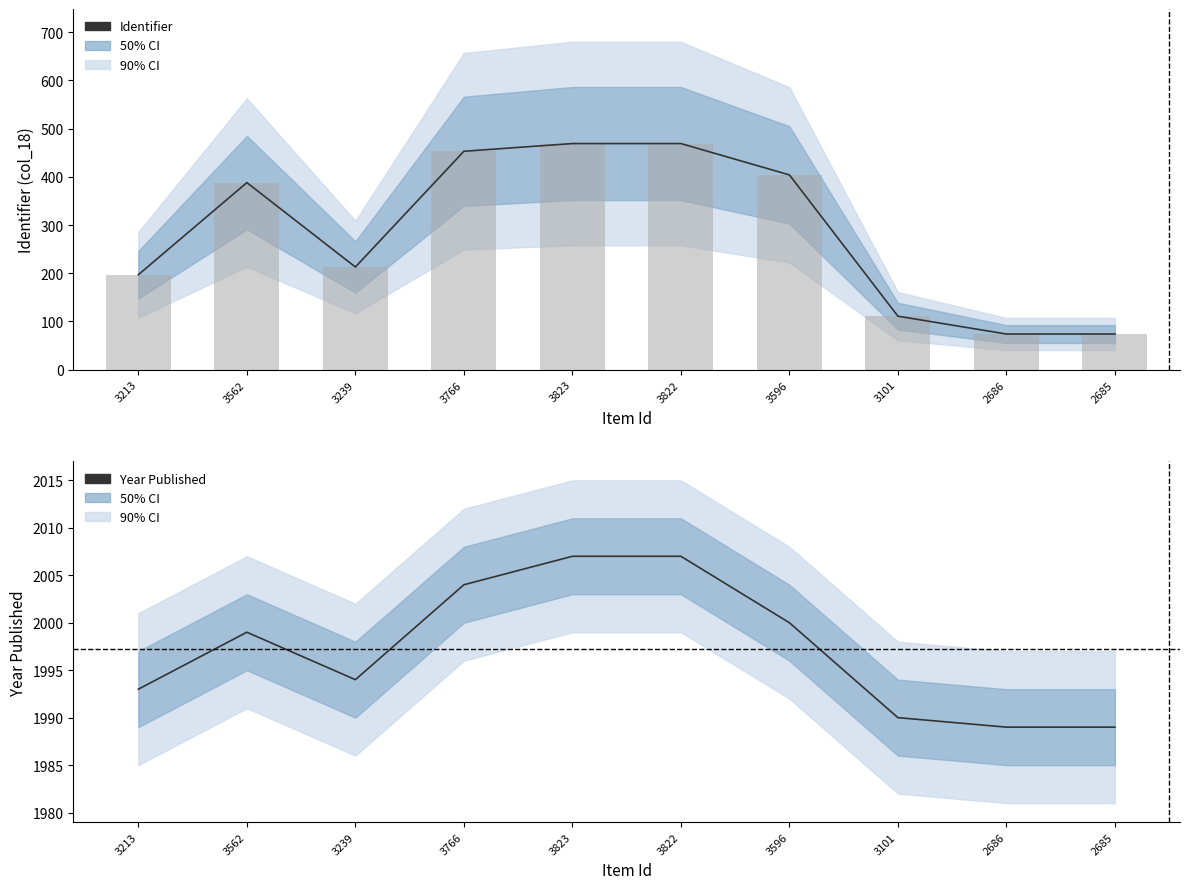

Reading left to right, what are all the values shown in this chart?

identifier: 197	388	213	453	469	469	404	111	74	74
date: 1993	1999	1994	2004	2007	2007	2000	1990	1989	1989